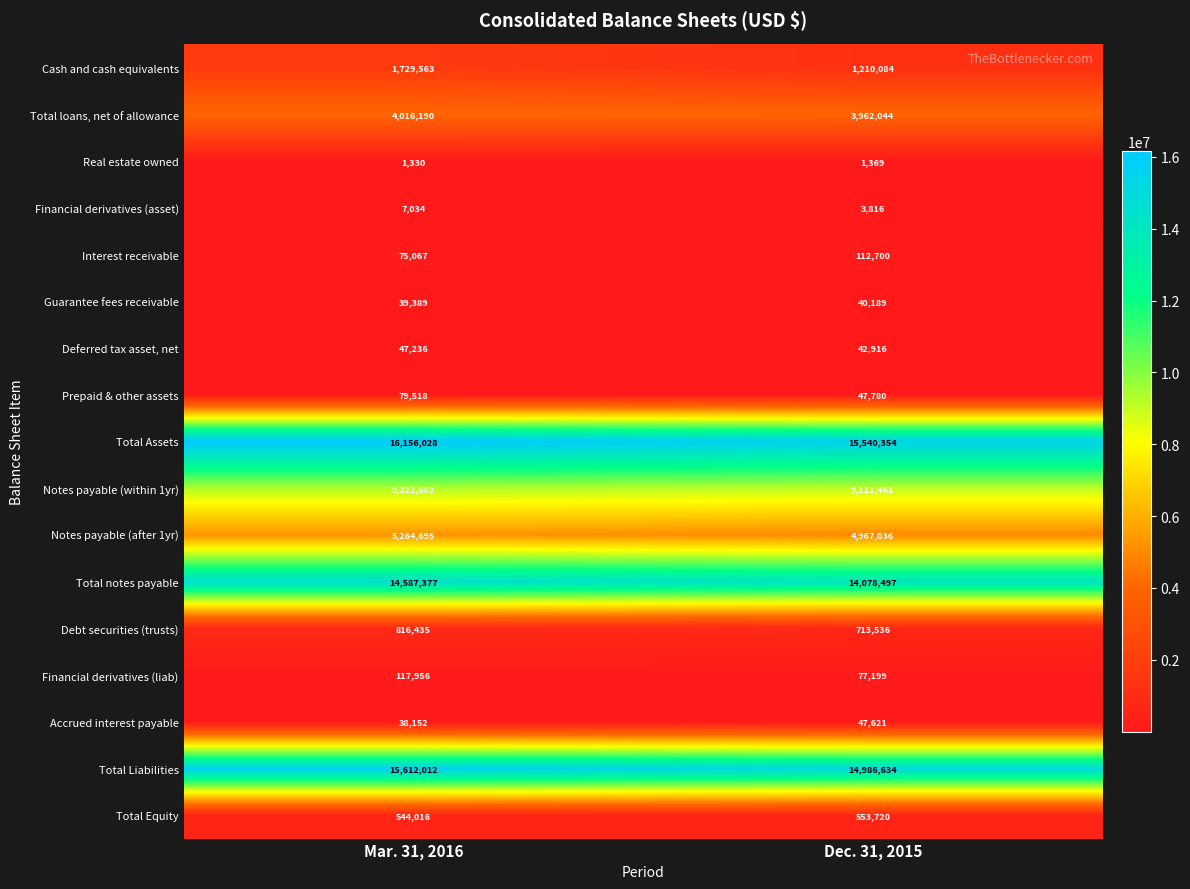

What is the difference between the Cash and cash equivalents values at Mar. 31, 2016 and Dec. 31, 2015?

519479